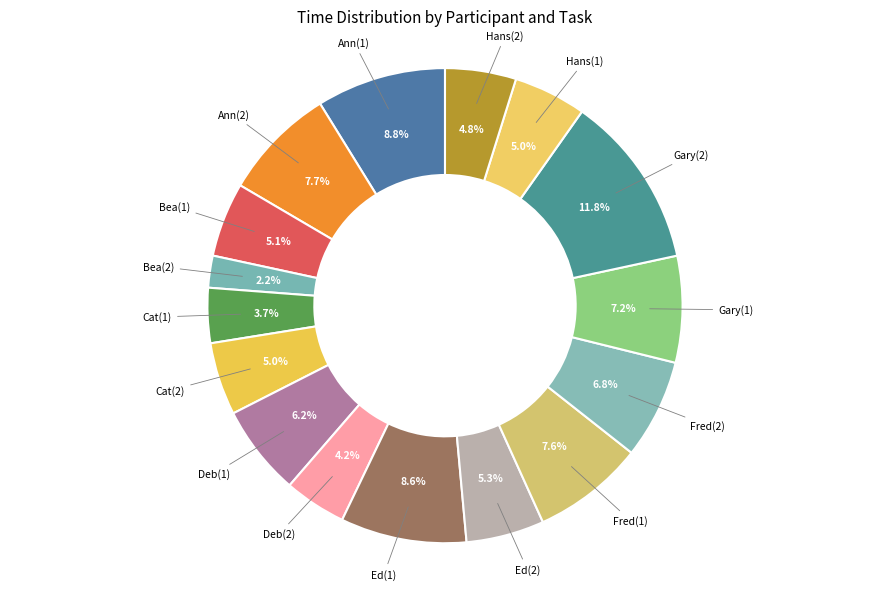

Which category has the biggest portion of the pie?

Gary(2)